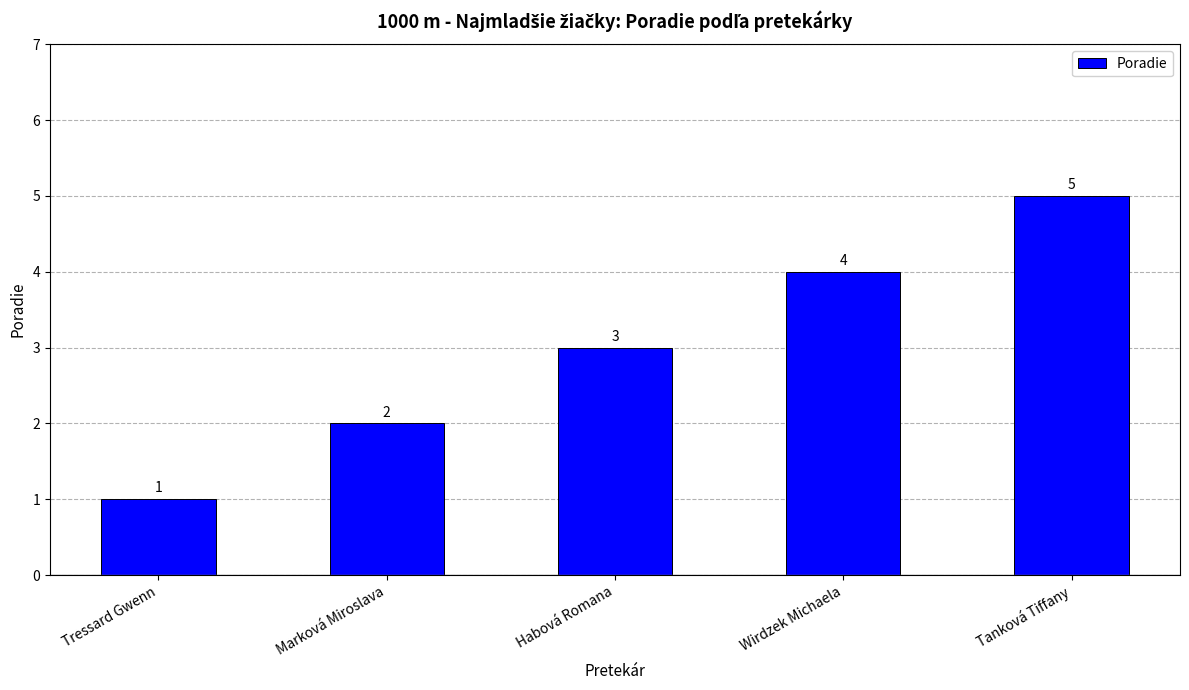

Rank the categories by value from highest to lowest.

Tanková Tiffany, Wirdzek Michaela, Habová Romana, Marková Miroslava, Tressard Gwenn